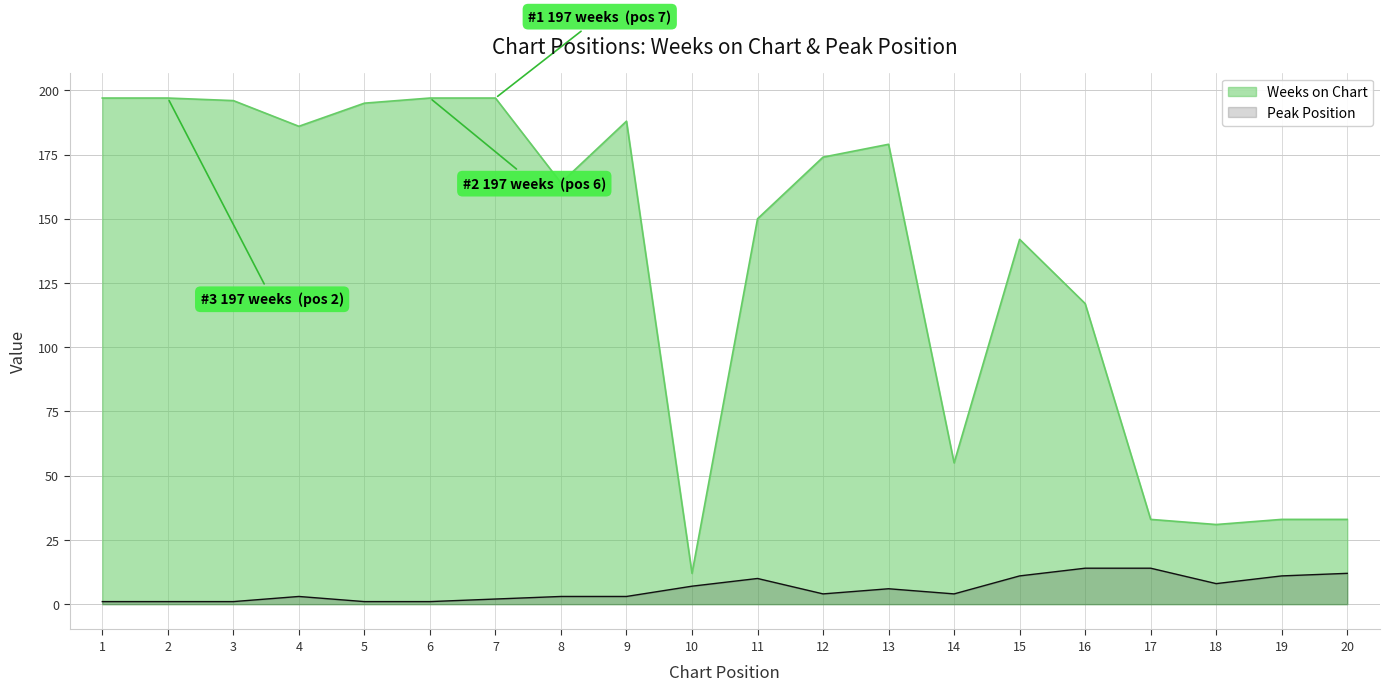

Does the chart display data point markers on the line(s)?

No